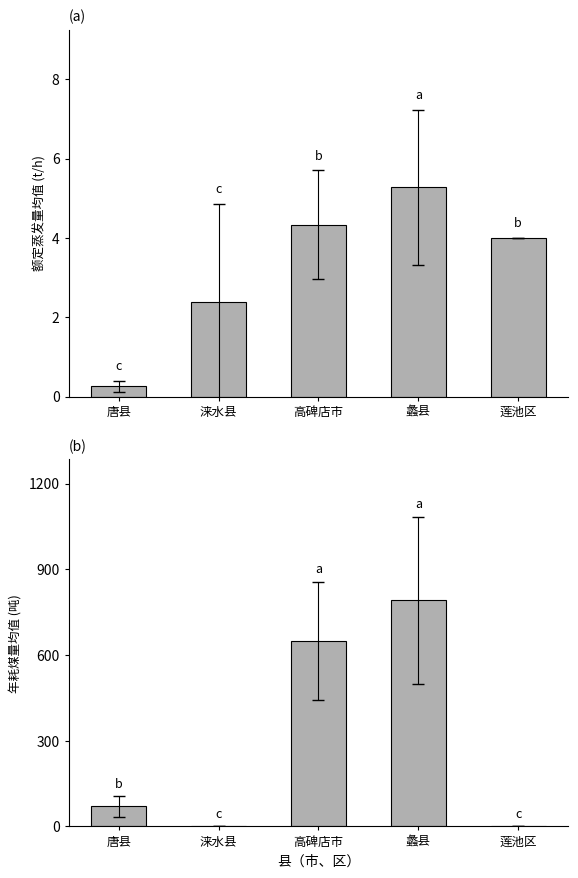

How many values in the 年耗煤量(吨) series are below 70?

2